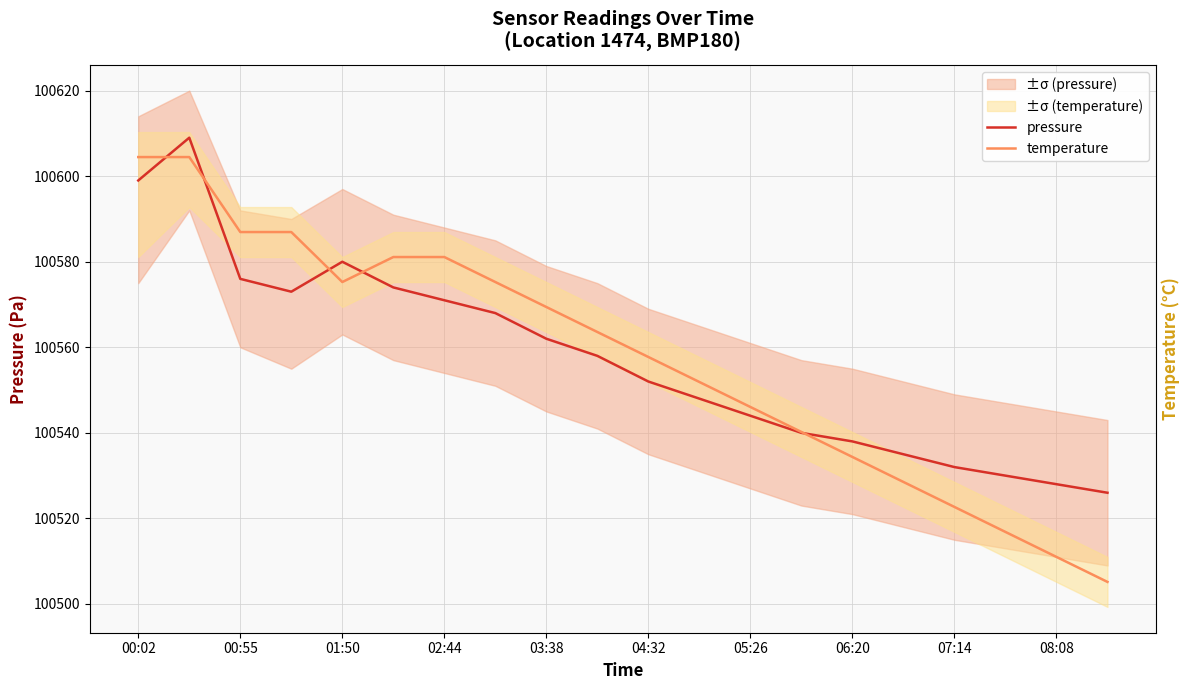

Which series has the largest range (max minus min)?

temperature